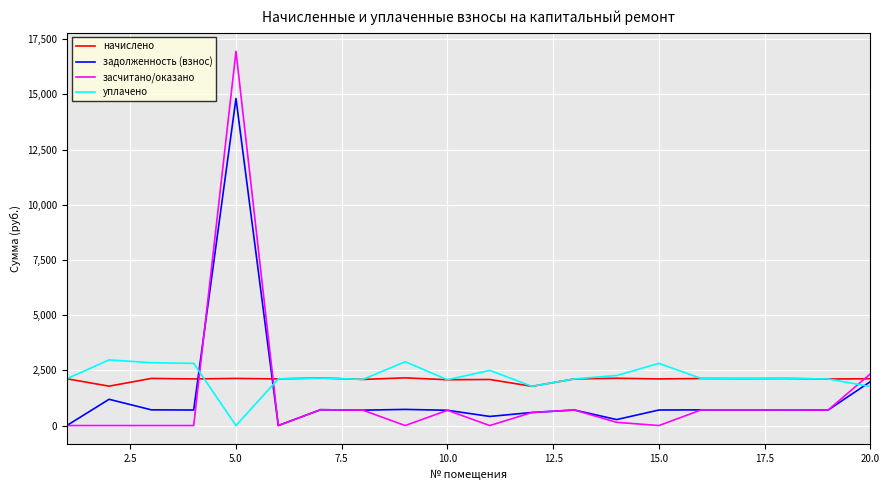

List the series in order of their peak value, lowest first.

начислено, уплачено, задолженность (взнос), засчитано/оказано